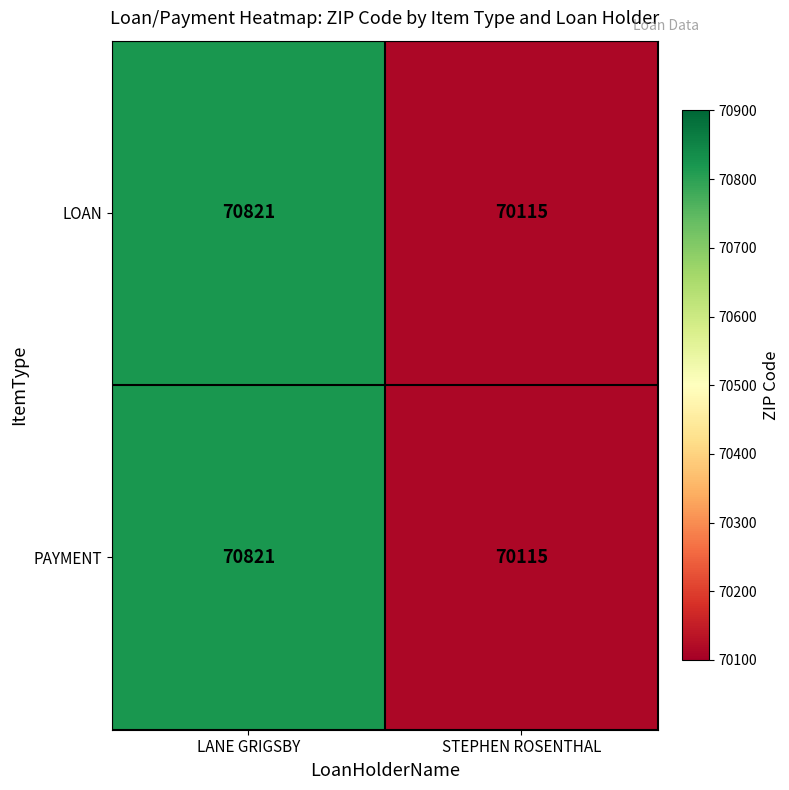

The value of PAYMENT at STEPHEN ROSENTHAL is 70115. True or false?

True